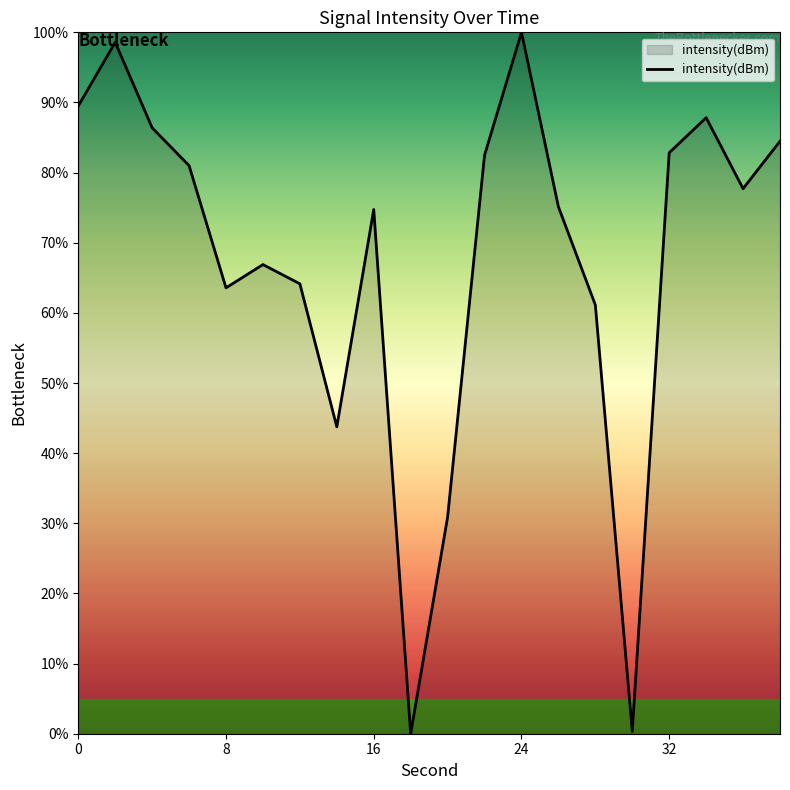

What is the greatest value displayed?

100.0